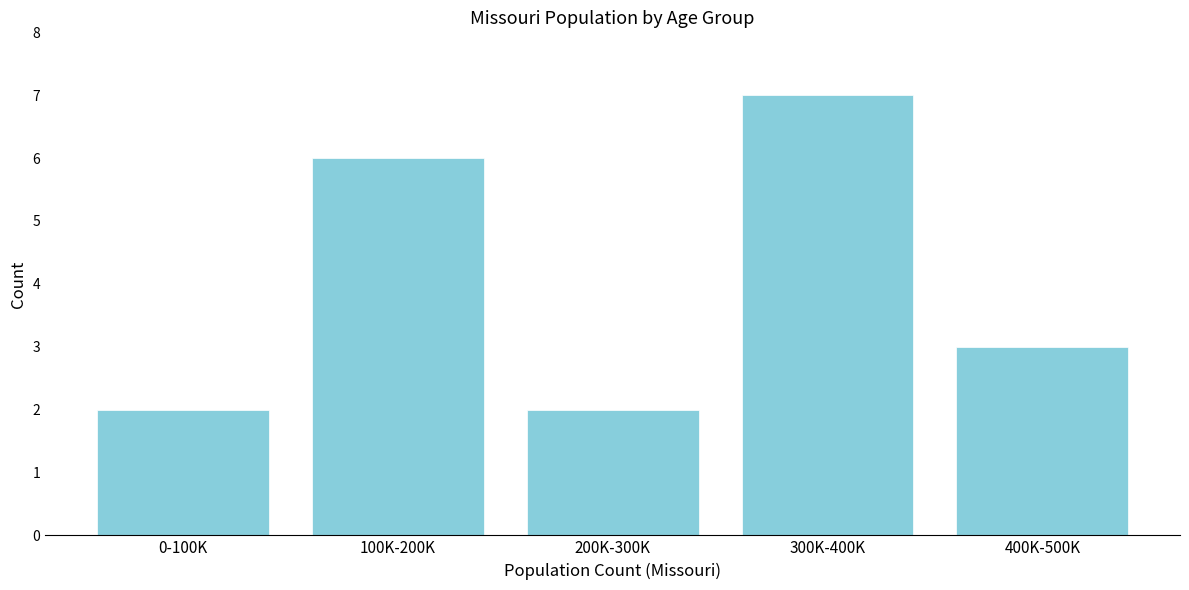

Reading right to left, list all the values displayed in this chart.

400K-500K=3	300K-400K=7	200K-300K=2	100K-200K=6	0-100K=2